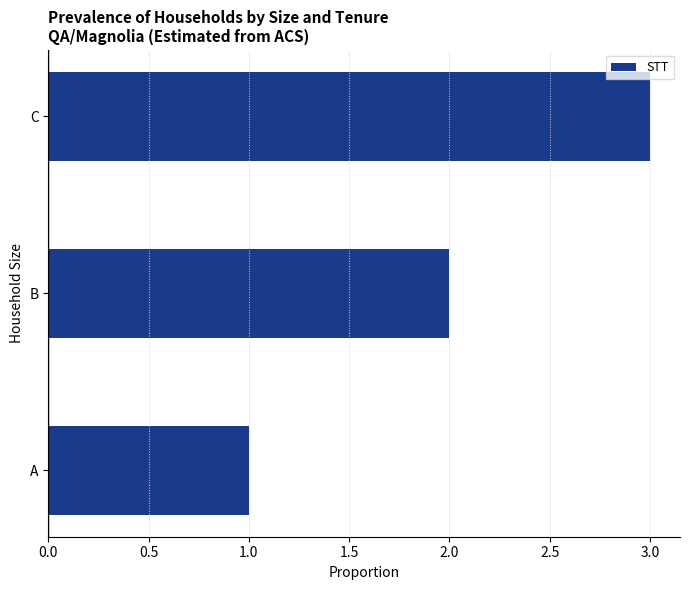

What is the ratio of the value at C to the value at A?

3.0